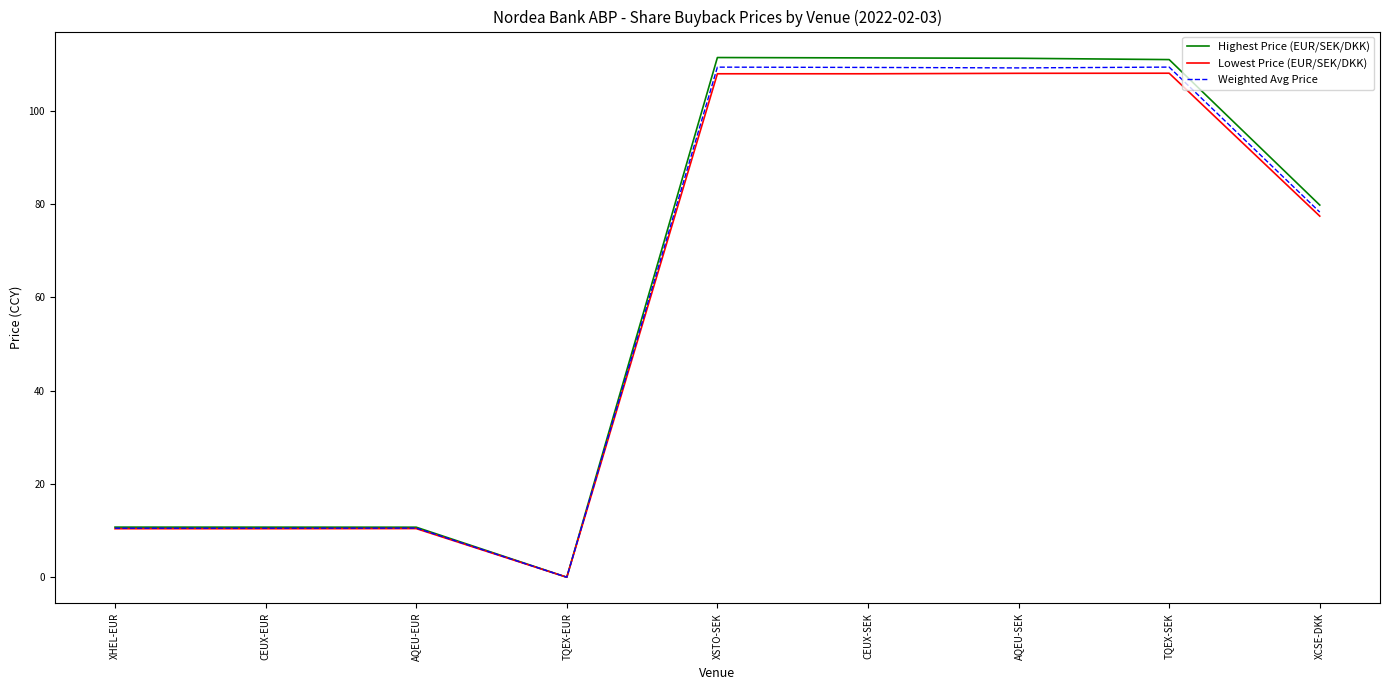

What is the total value across all series at CEUX-EUR?

31.6